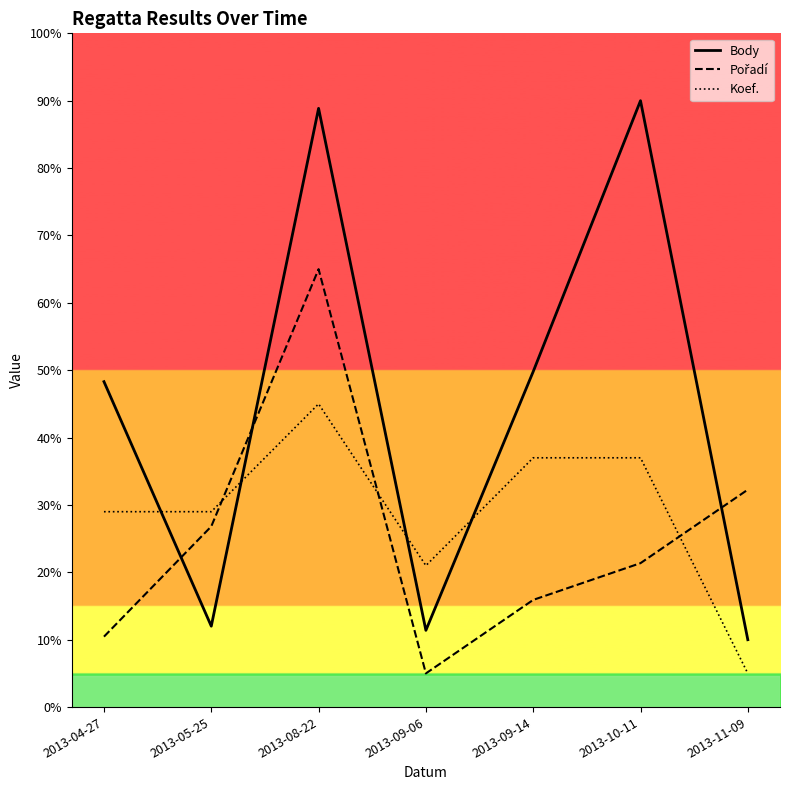

Which series has the widest spread of values?

Body